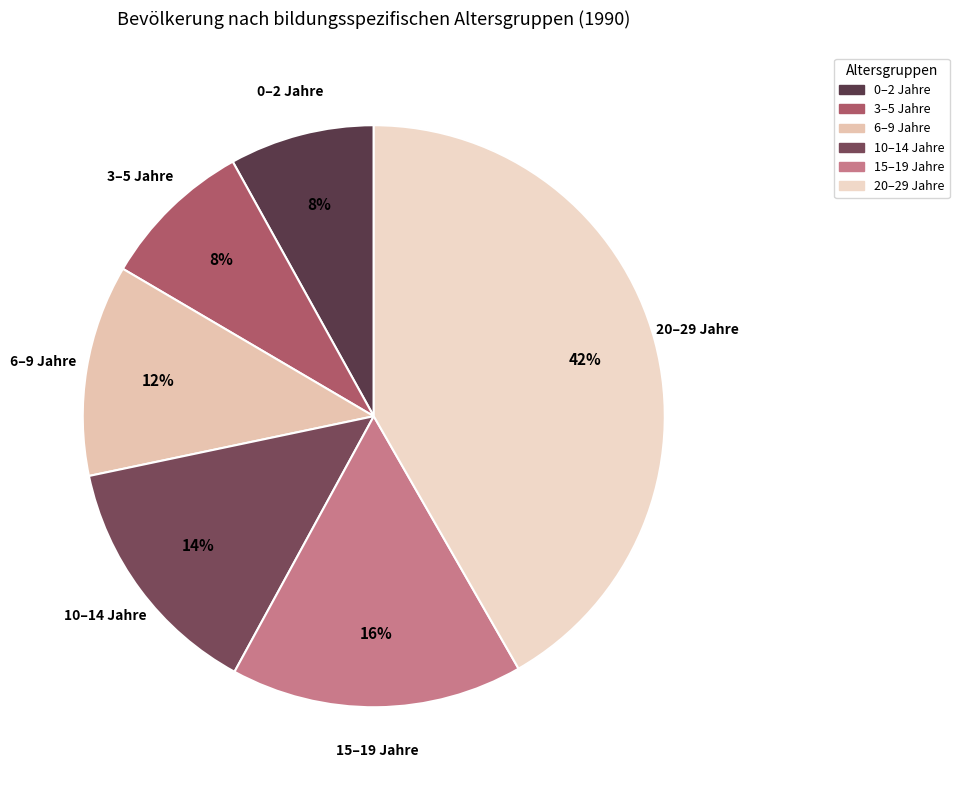

Combined, do 10–14 Jahre and 0–2 Jahre account for over 50%?

No